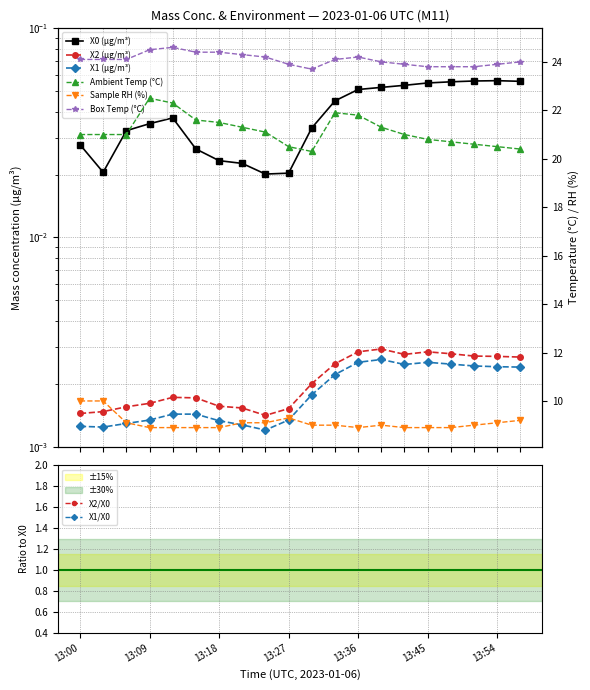

Which has a higher value, 13:57 or 13:36?

13:57